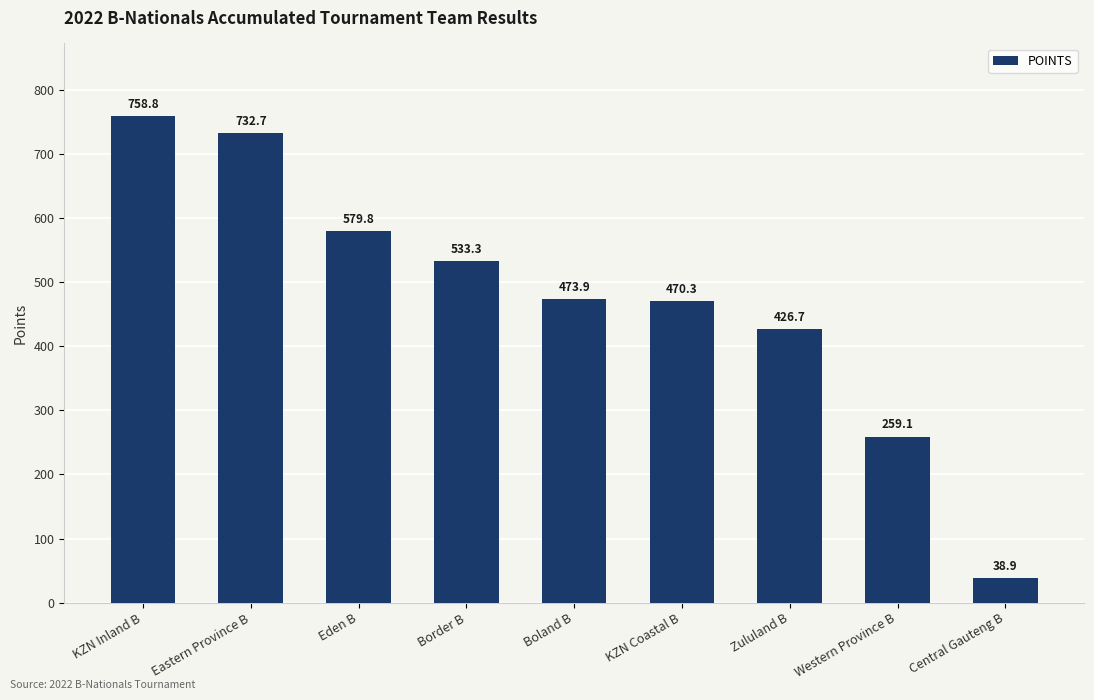

Where does the data first go above 473?

KZN Inland B